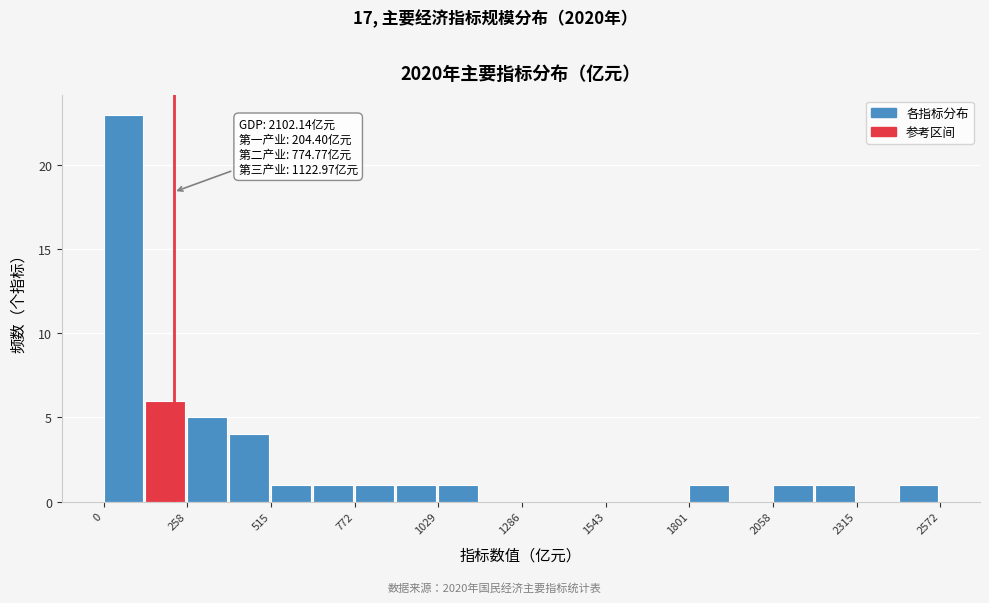

Read against the x-axis, roughly where is the centre of the tallest bar?

50